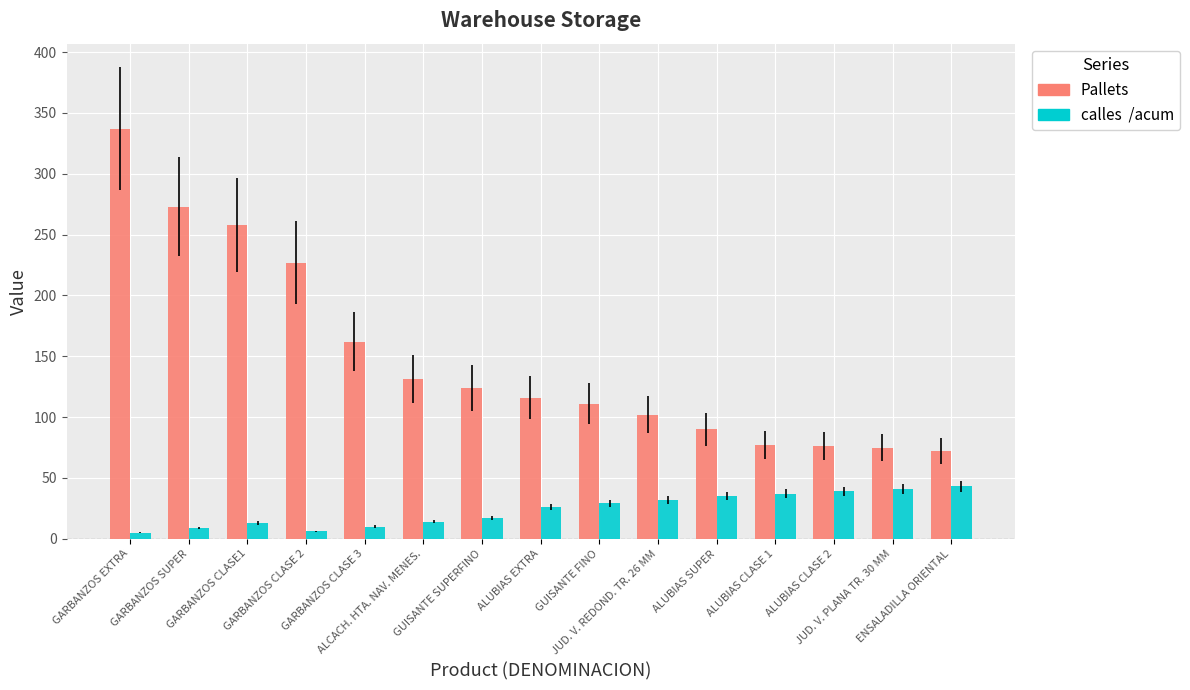

What is the greatest value displayed?

337